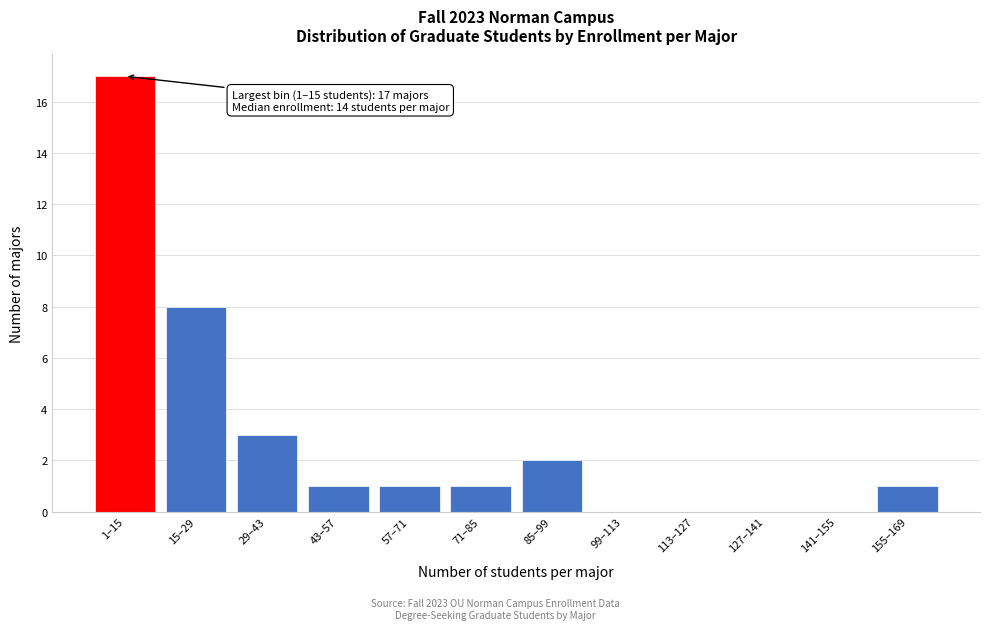

Reading right to left, what are all the values shown in this chart?

155–169=1	141–155=0	127–141=0	113–127=0	99–113=0	85–99=2	71–85=1	57–71=1	43–57=1	29–43=3	15–29=8	1–15=17